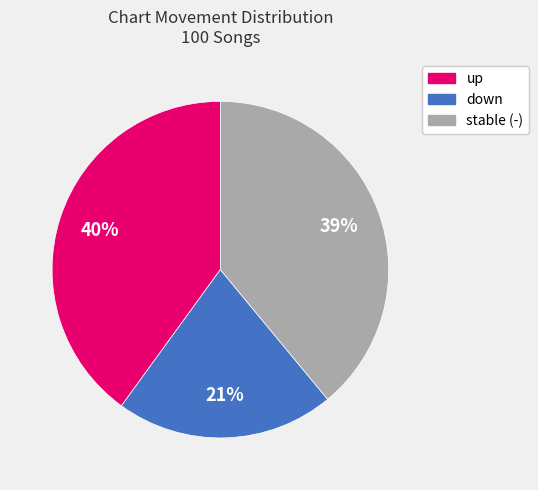

To the nearest percent, what is the average slice percentage?

33%